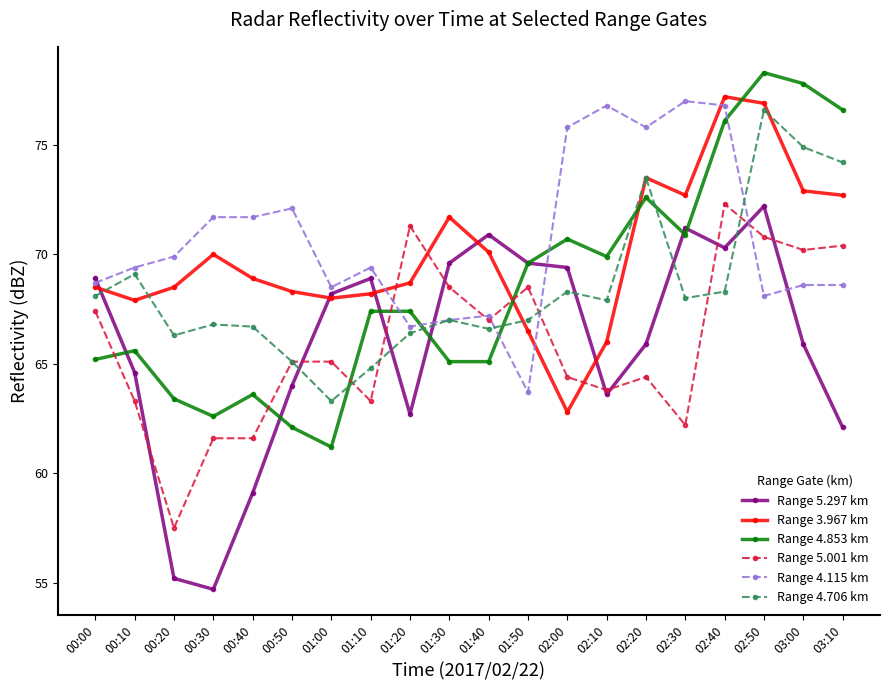

True or false: Range 4.706 km and Range 4.853 km intersect in this chart.

True